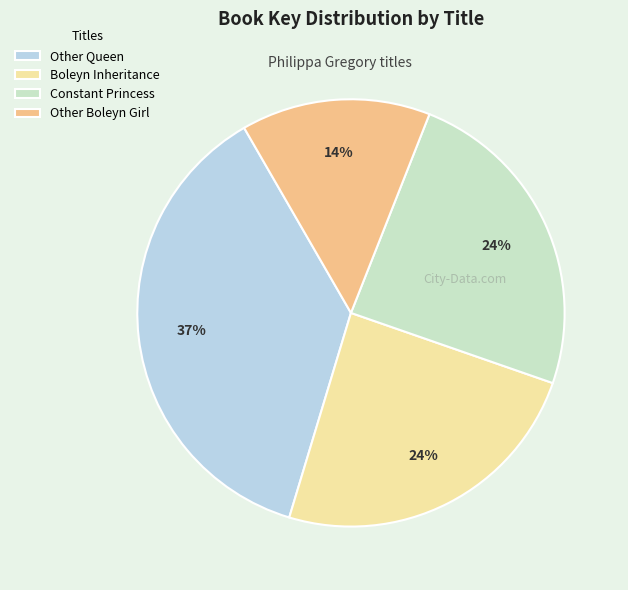

To the nearest percent, what portion does Other Boleyn Girl represent?

14%